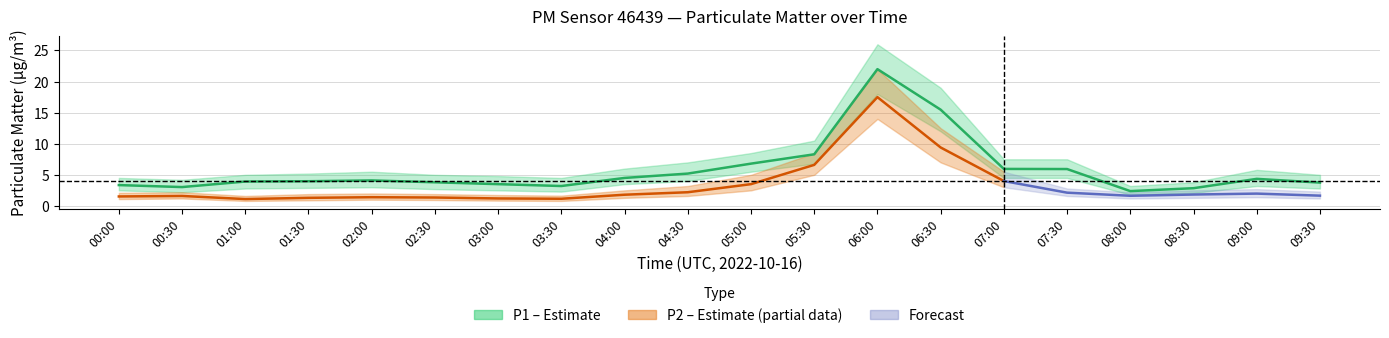

What is the approximate value of P2_lo at 00:30?

1.2